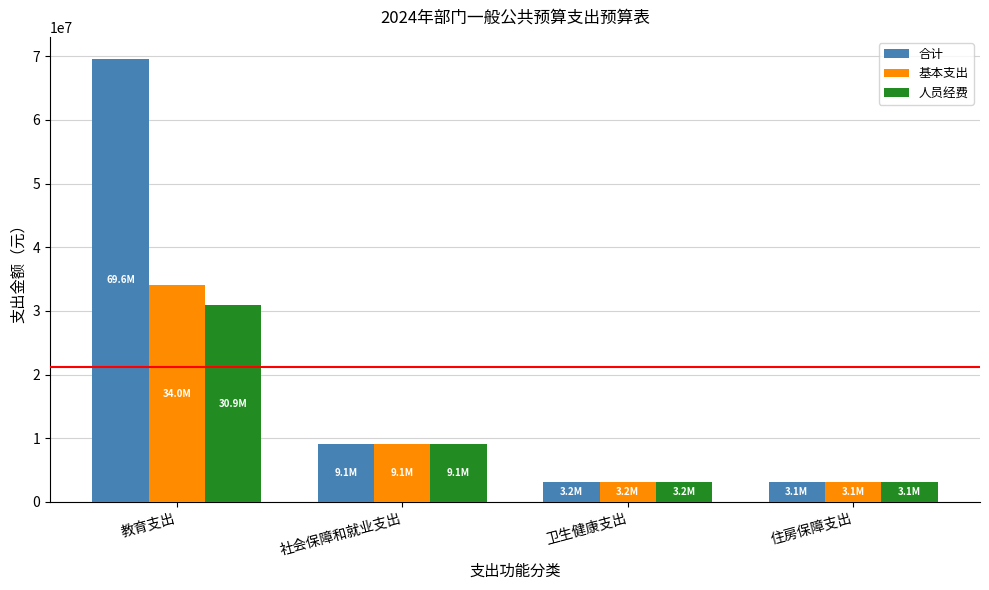

At how many categories does at least one series exceed 12288623?

1